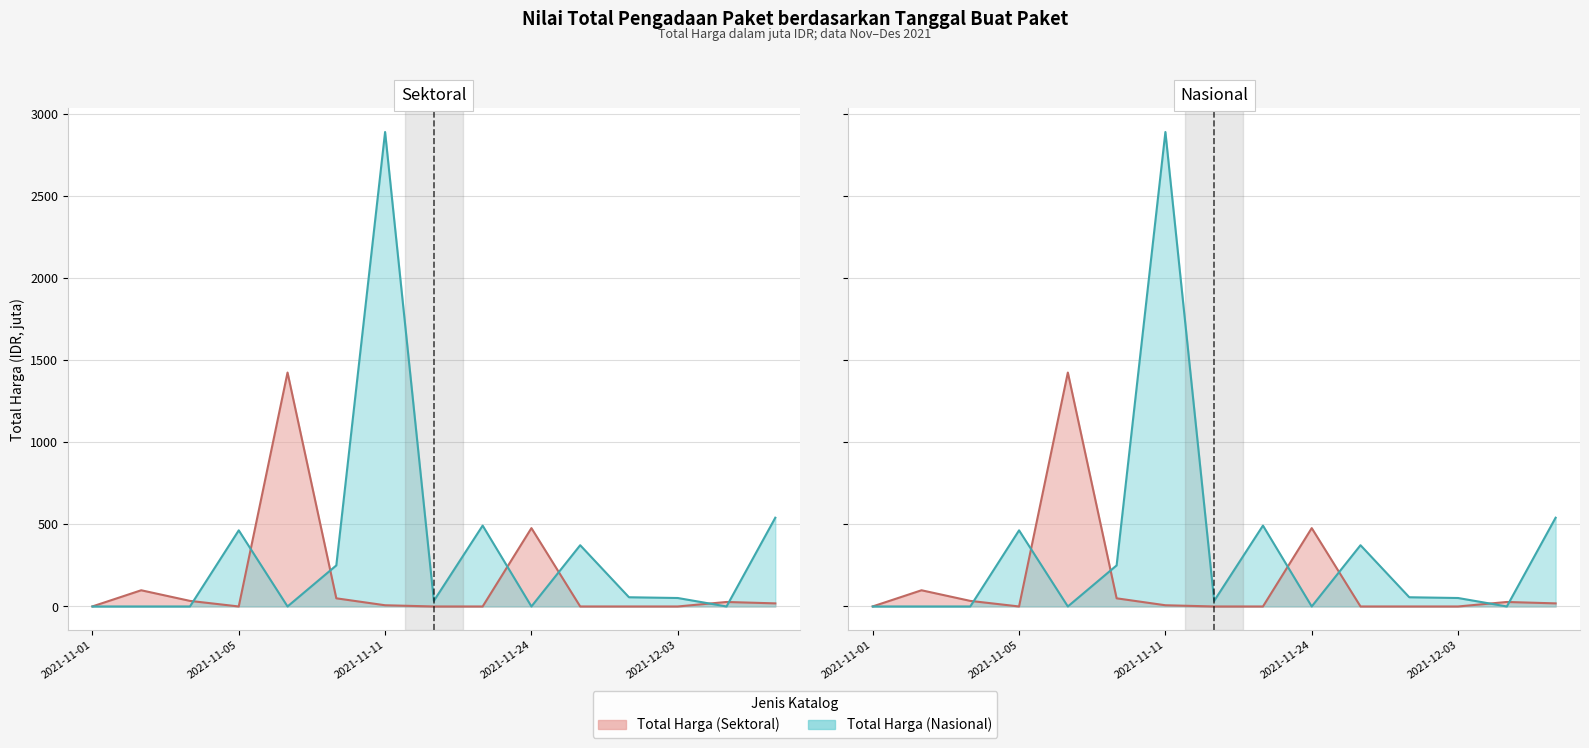

Which series has the largest total across all categories?

Total Harga (Nasional)